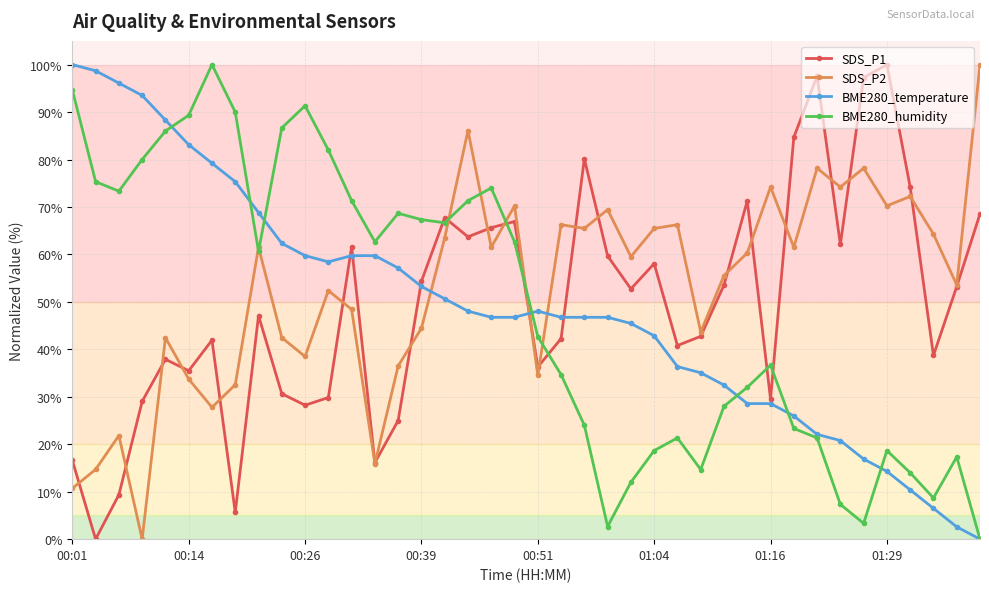

What is the average value of the BME280_humidity series?

48.4